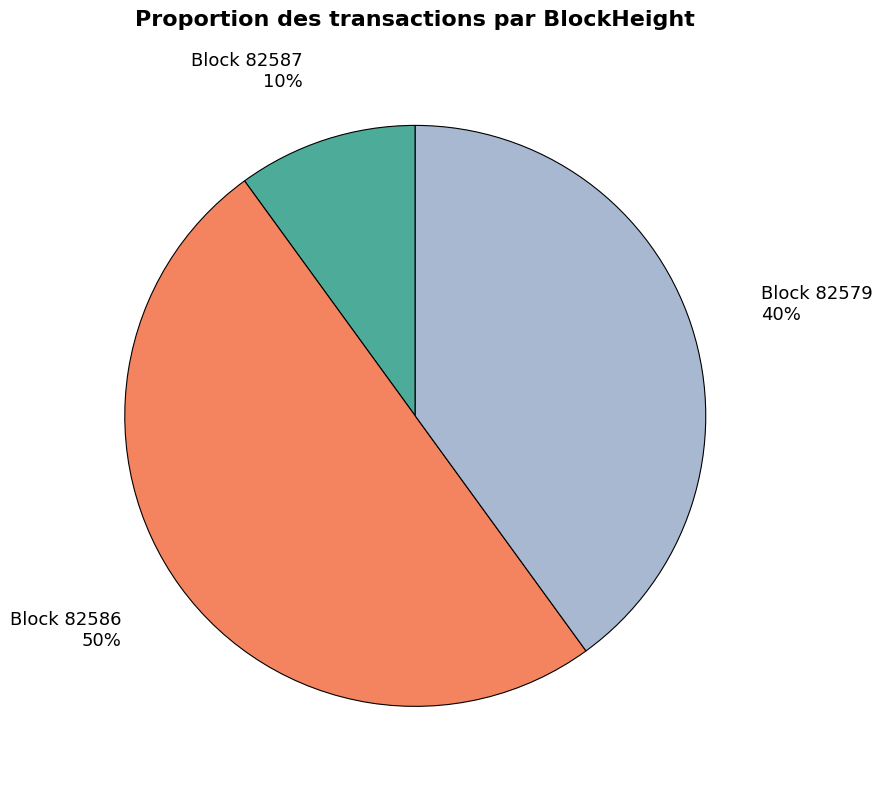

To the nearest percent, what is the difference between the largest and smallest slice percentages?

40%